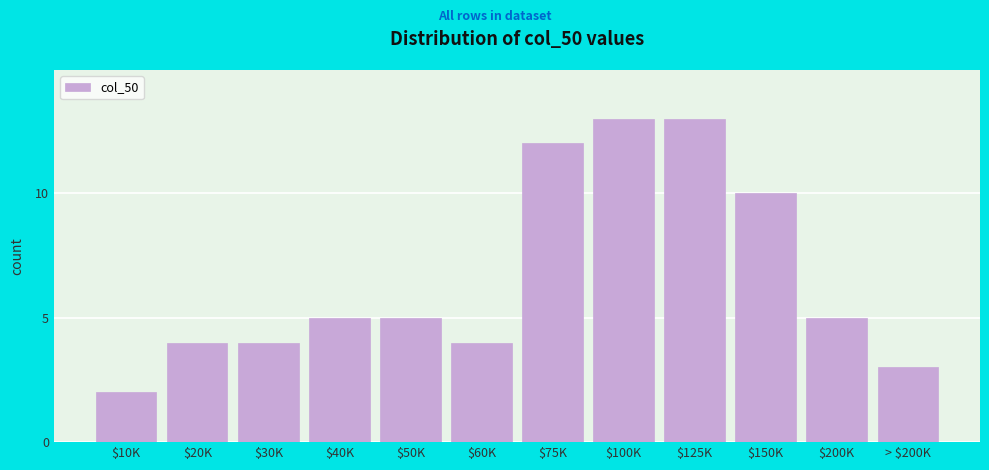

Reading left to right, what are all the values shown in this chart?

2	4	4	5	5	4	12	13	13	10	5	3